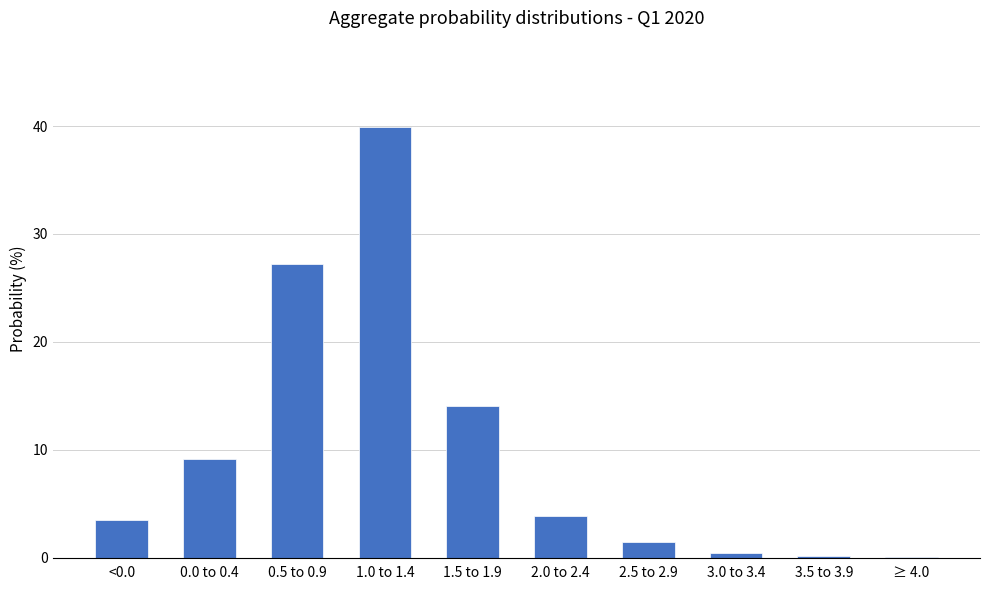

What is the greatest value displayed?

39.9